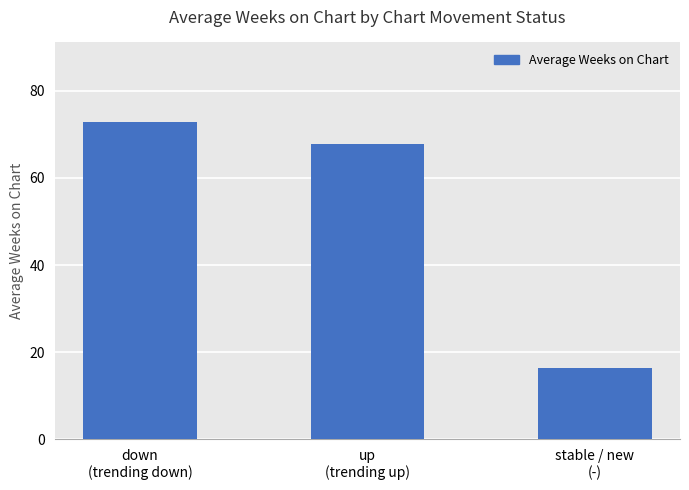

Rank the categories by value from lowest to highest.

stable / new
(-), up
(trending up), down
(trending down)